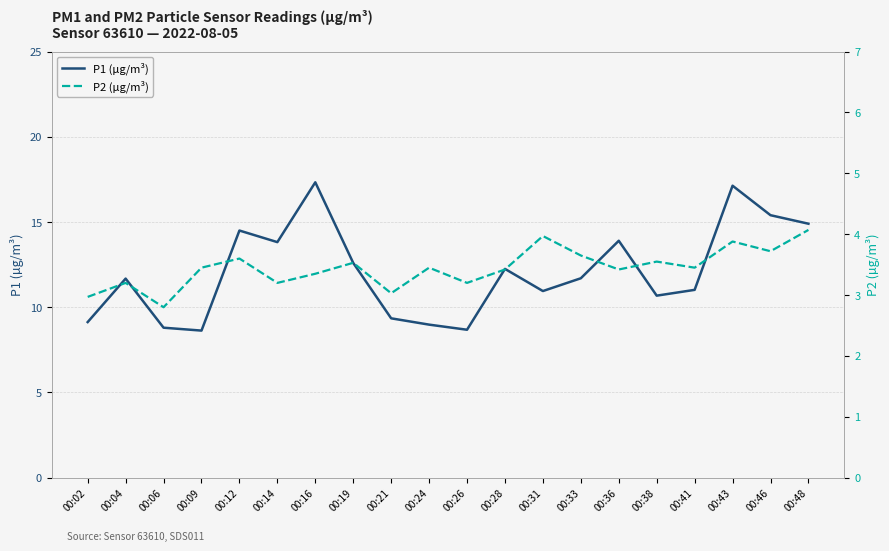

List the series in order of their peak value, lowest first.

P2 (µg/m³), P1 (µg/m³)